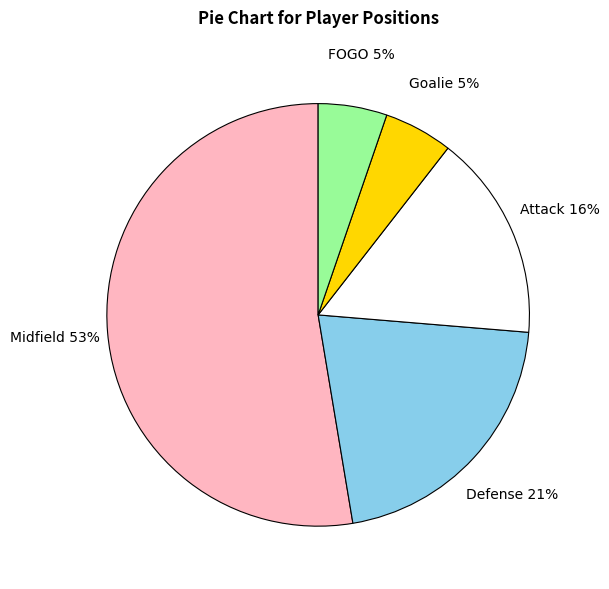

Which category has the biggest portion of the pie?

Midfield